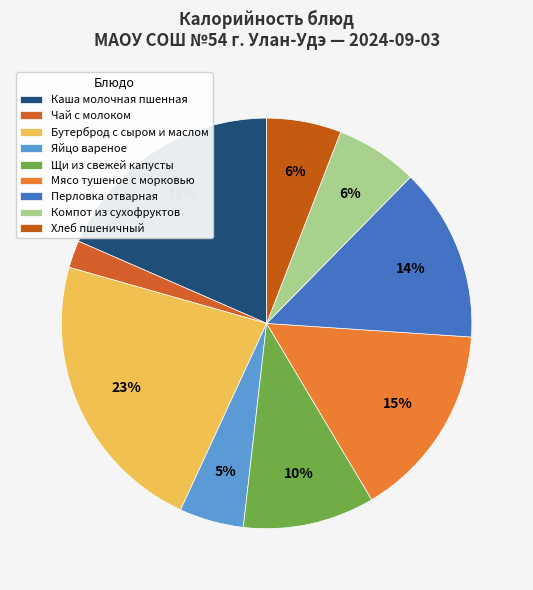

To the nearest percent, what is the combined percentage of Хлеб пшеничный and Яйцо вареное?

11%